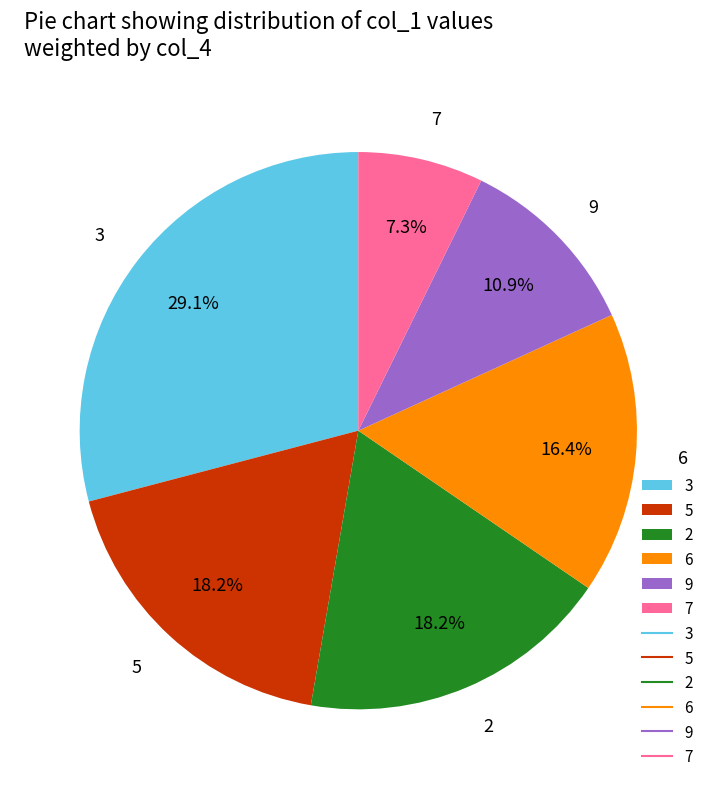

To the nearest percent, what is the combined percentage of 2 and 9?

29%